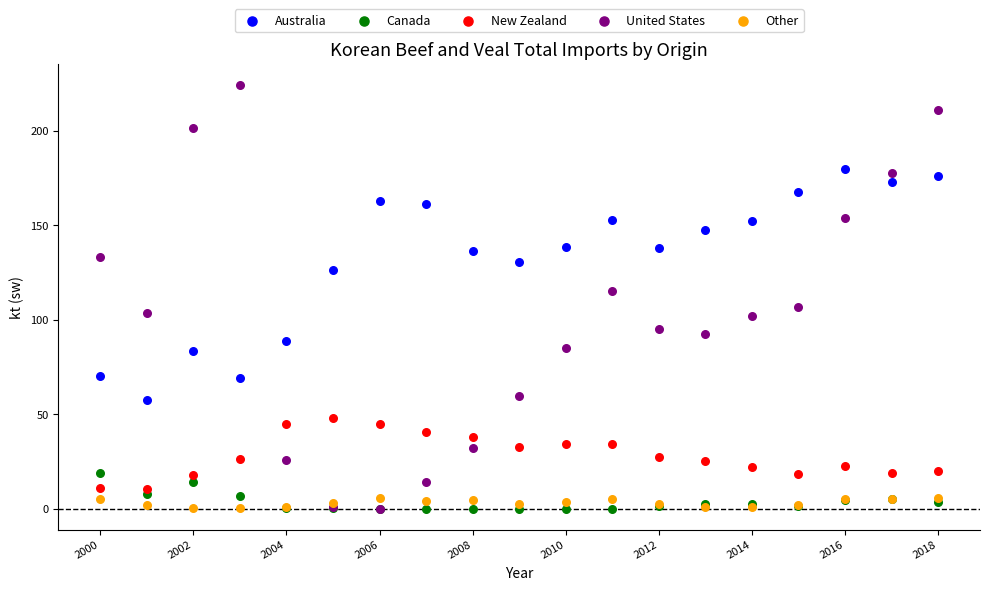

What are all the series names shown in the legend?

Australia, Canada, New Zealand, United States, Other